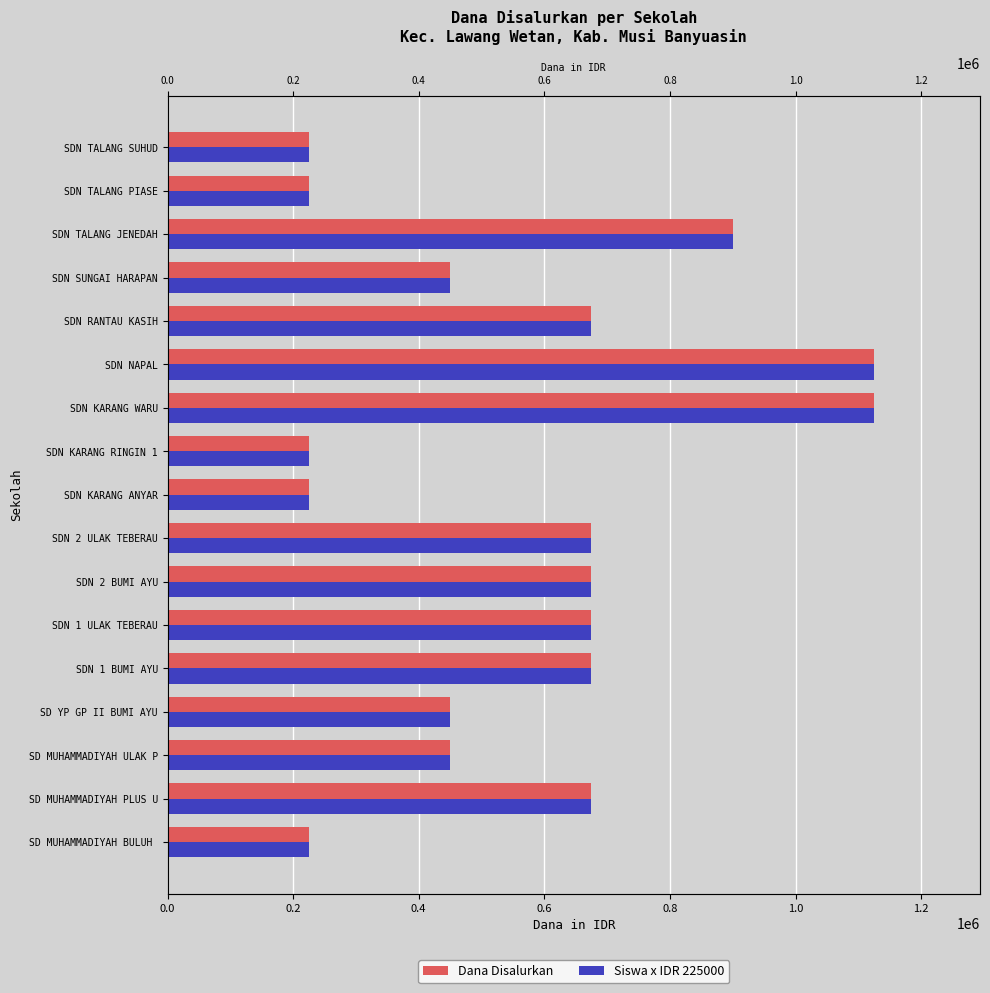

How many data points in Siswa x IDR 225000 are less than 675000?

8